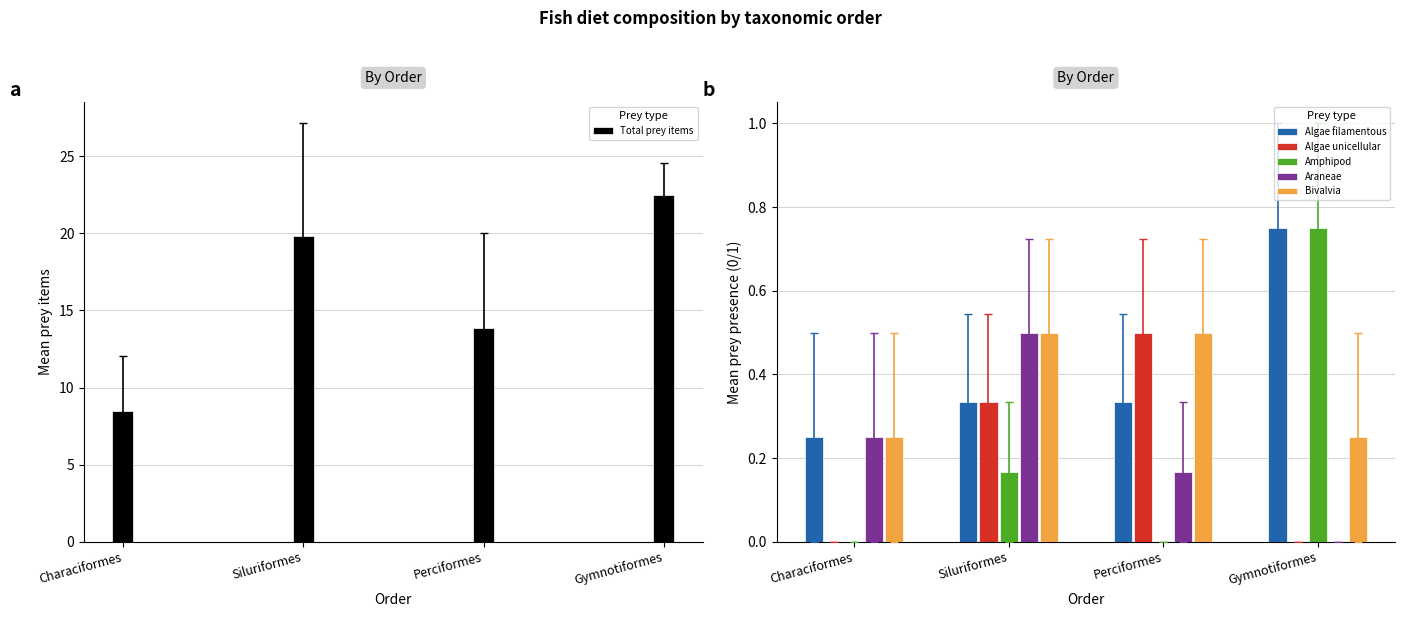

Which category has the lowest value in the Amphipod series?

Characiformes